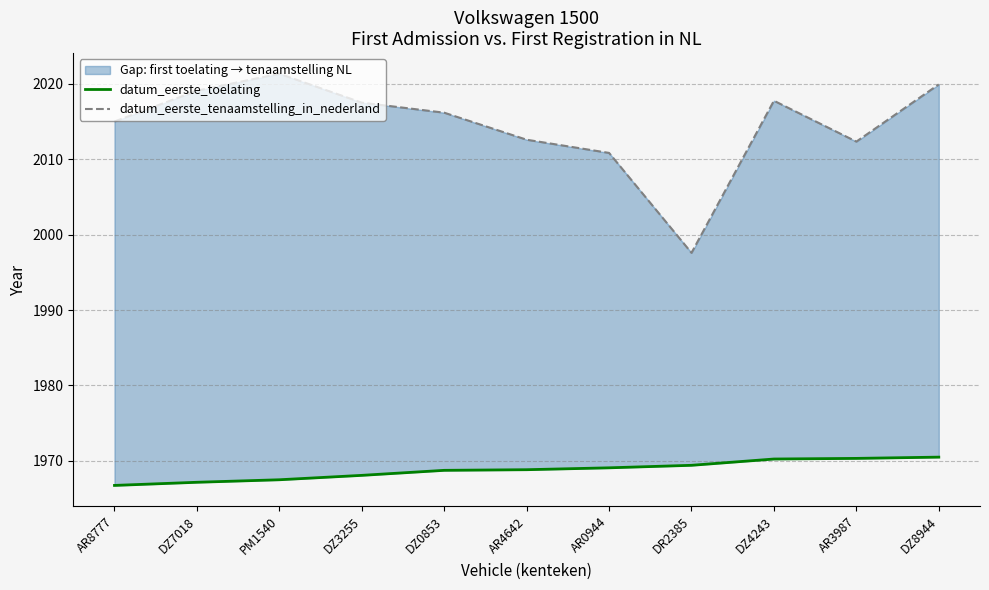

Which series has the largest total across all categories?

datum_eerste_tenaamstelling_in_nederland